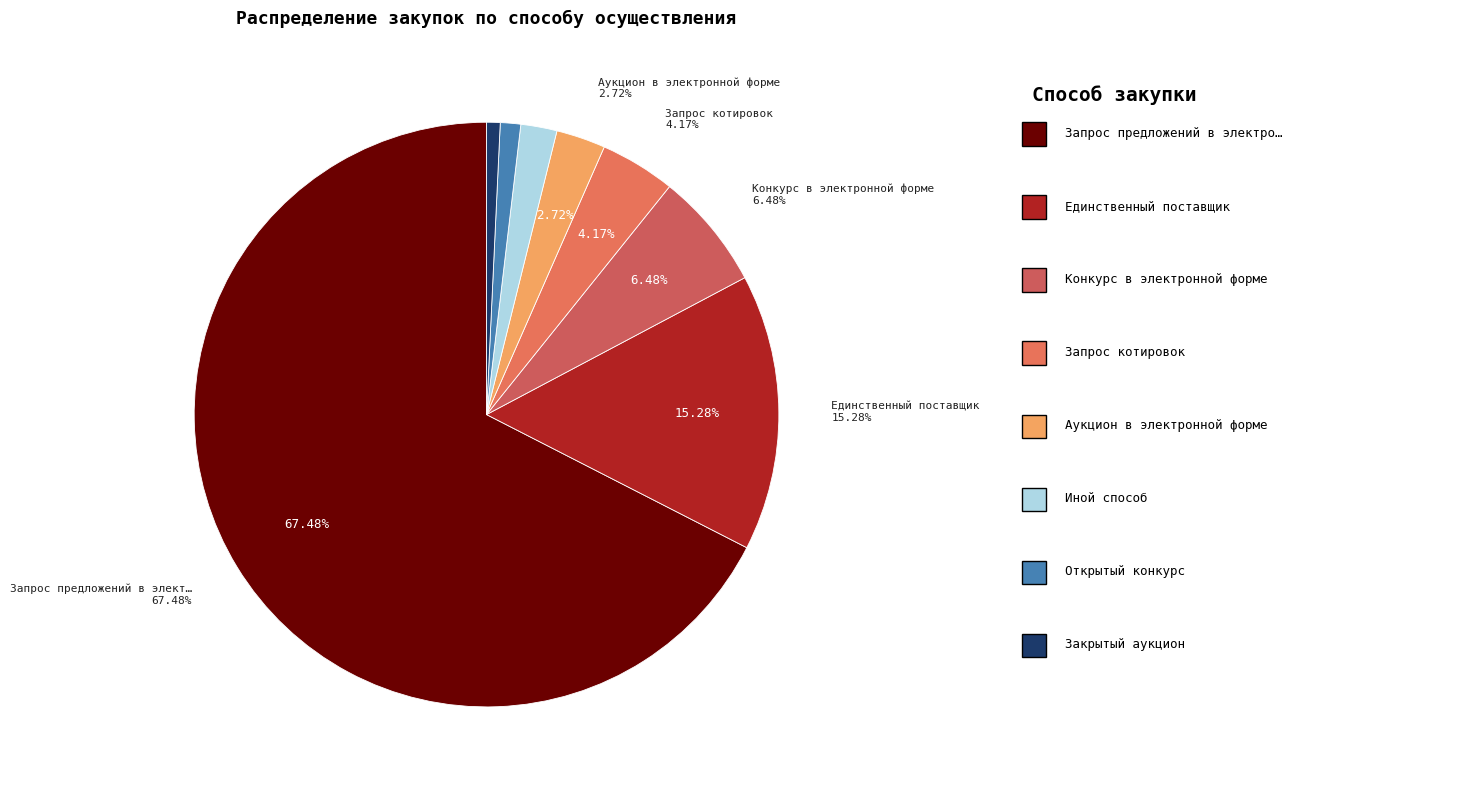

To the nearest percent, what portion does Запрос предложений в электронной форме represent?

67%